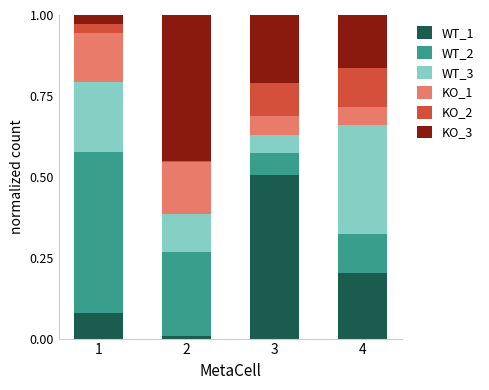

The WT_1 series shows 0.3 at 4. True or false?

False